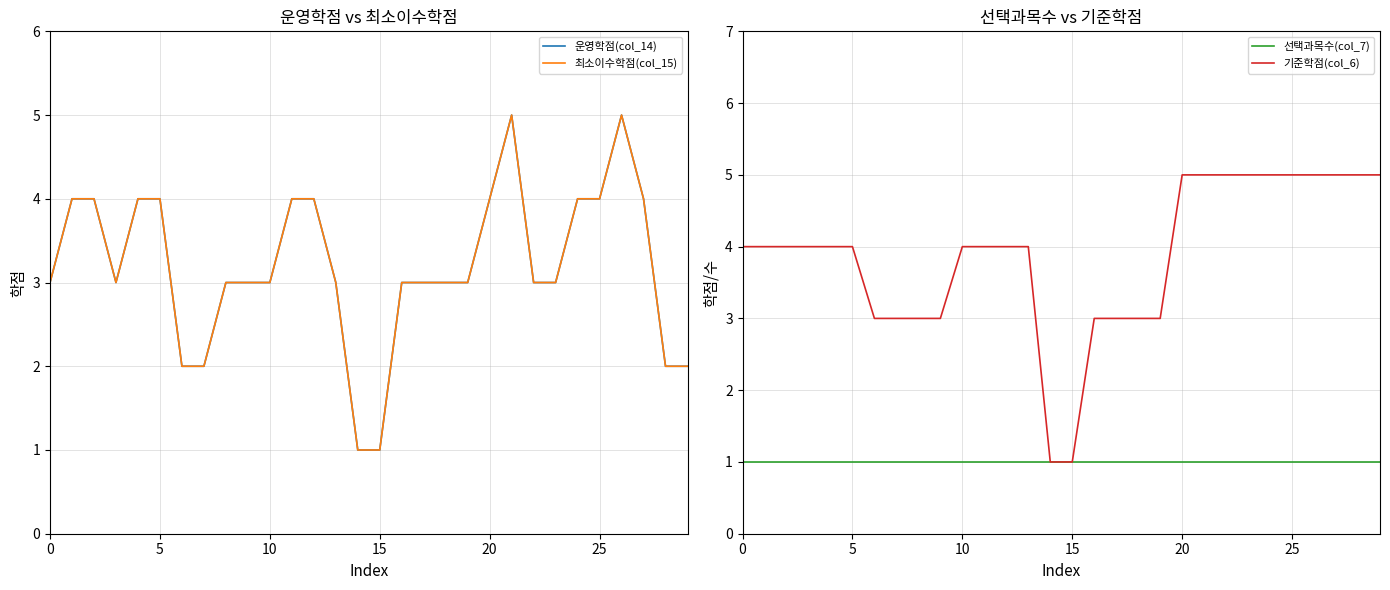

At which label does 운영학점(col_14) reach its minimum?

14